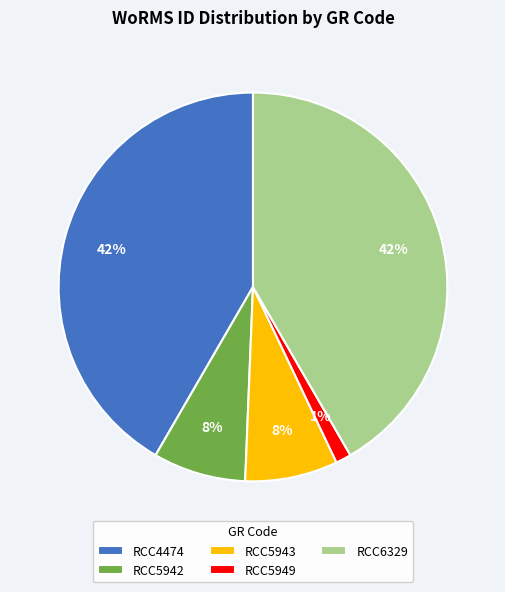

Which category has the smallest portion of the pie?

RCC5949